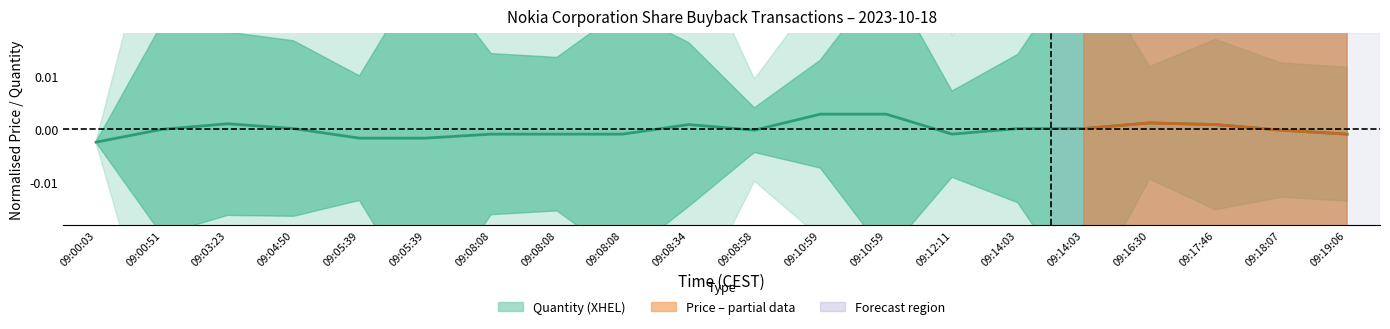

At which label does the data first exceed 0?

09:00:51